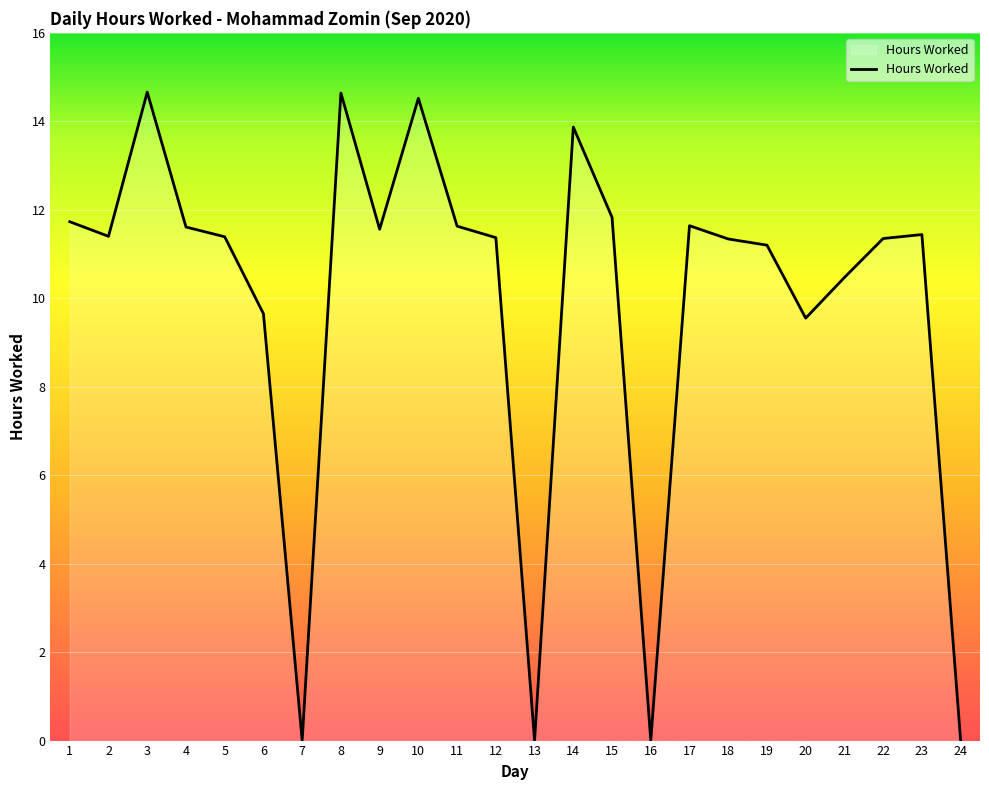

Where is the first local maximum?

3